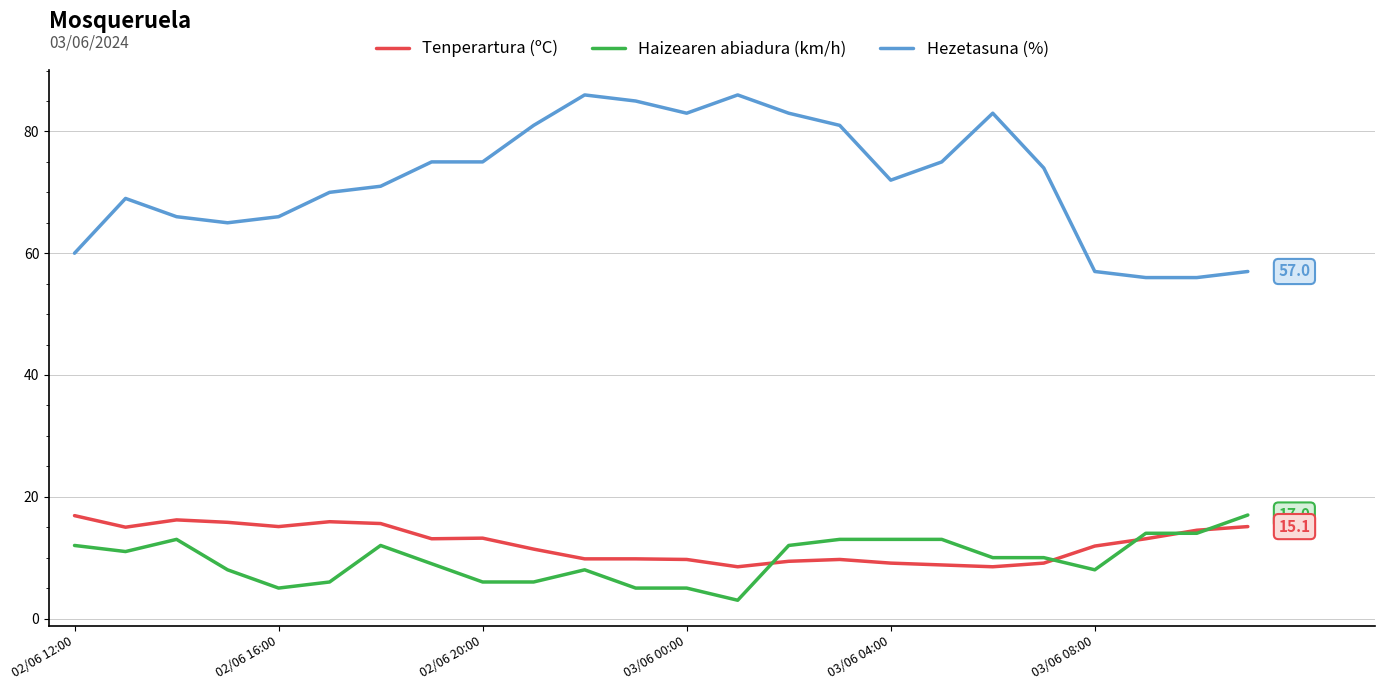

What is the lowest value of the Hezetasuna (%) series?

56.0